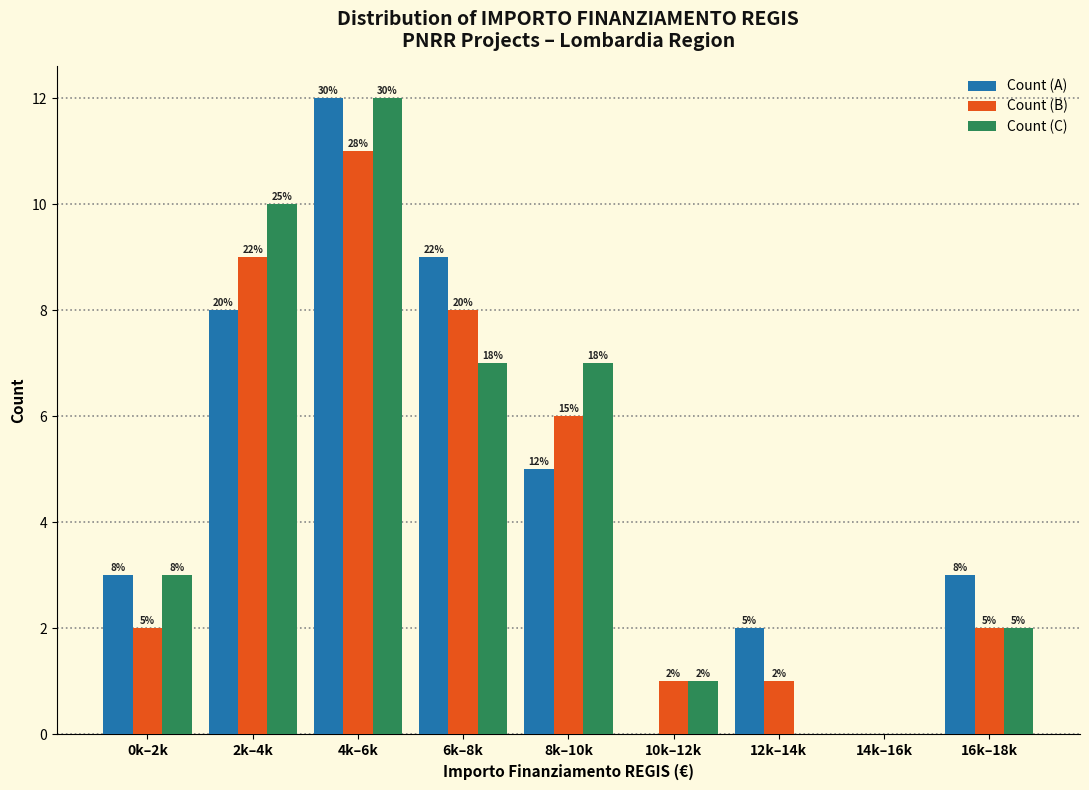

Reading left to right, what are all the values shown in this chart?

Count (A): 0k–2k=3	2k–4k=8	4k–6k=12	6k–8k=9	8k–10k=5	10k–12k=0	12k–14k=2	14k–16k=0	16k–18k=3
Count (B): 0k–2k=2	2k–4k=9	4k–6k=11	6k–8k=8	8k–10k=6	10k–12k=1	12k–14k=1	14k–16k=0	16k–18k=2
Count (C): 0k–2k=3	2k–4k=10	4k–6k=12	6k–8k=7	8k–10k=7	10k–12k=1	12k–14k=0	14k–16k=0	16k–18k=2